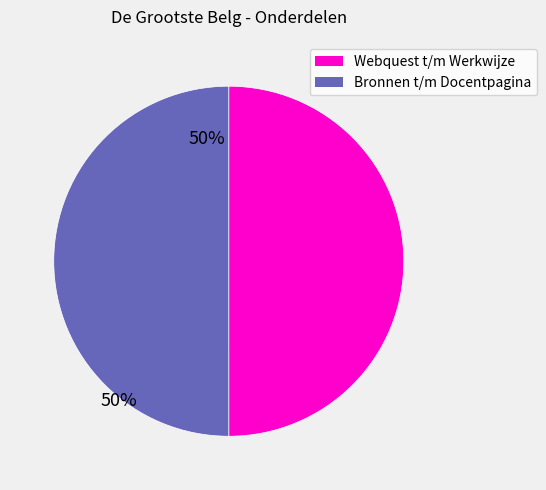

Which slice is the smallest?

Webquest